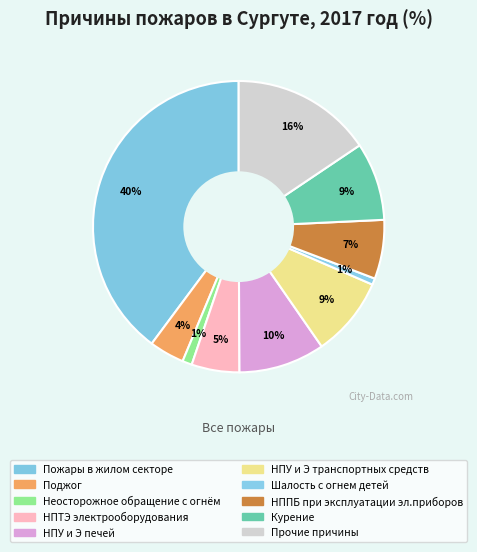

How many segments does this pie chart have?

10